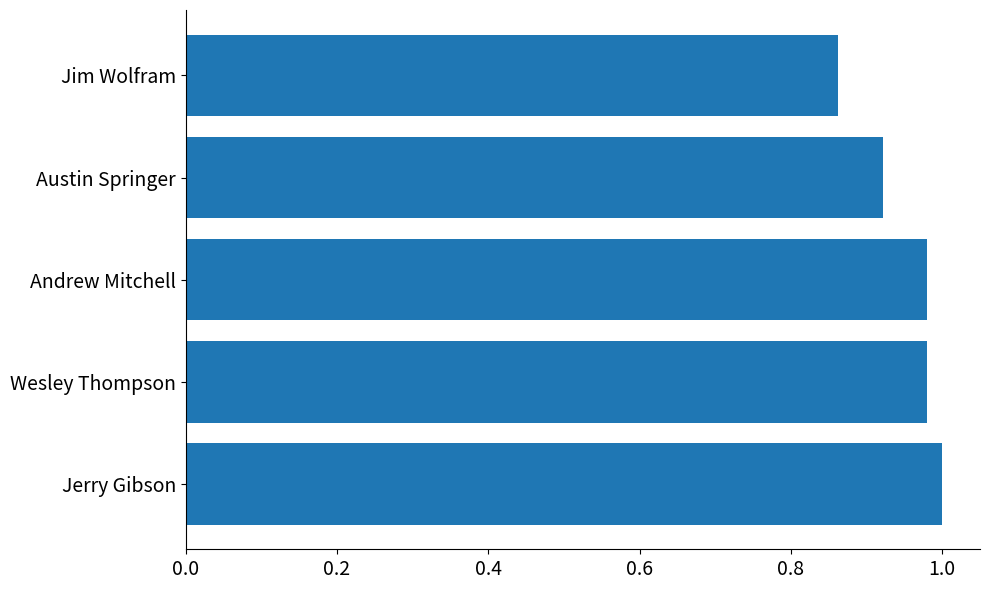

What is the sum of the values at Jim Wolfram and Wesley Thompson?

1.8